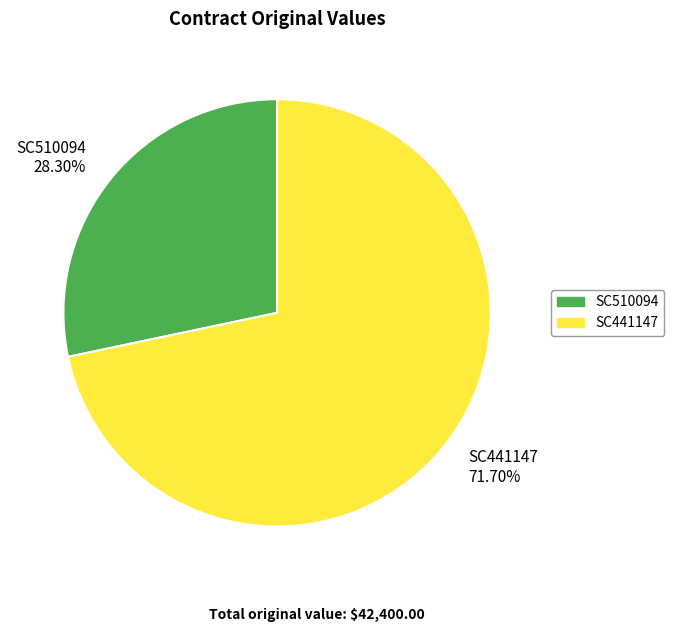

How many slices are in this pie chart?

2